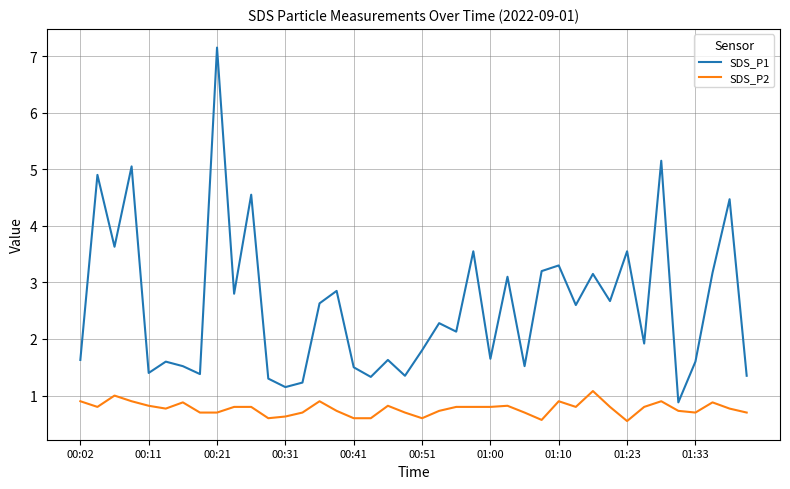

Is this an area chart (filled region under the line)?

No